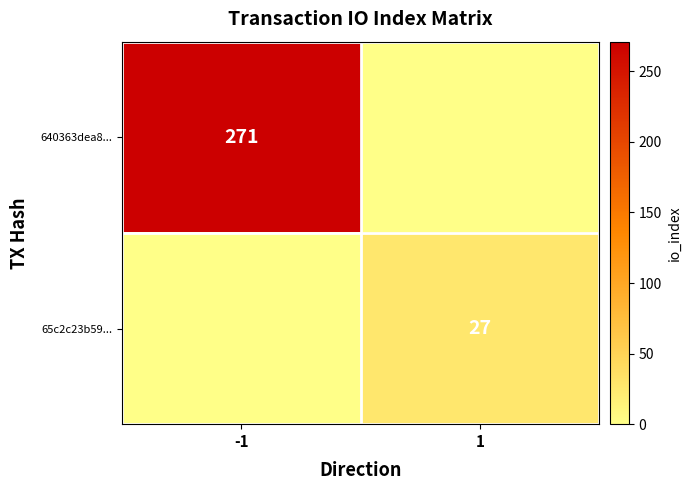

True or false: 640363dea8... has a value of 271 at -1.

True